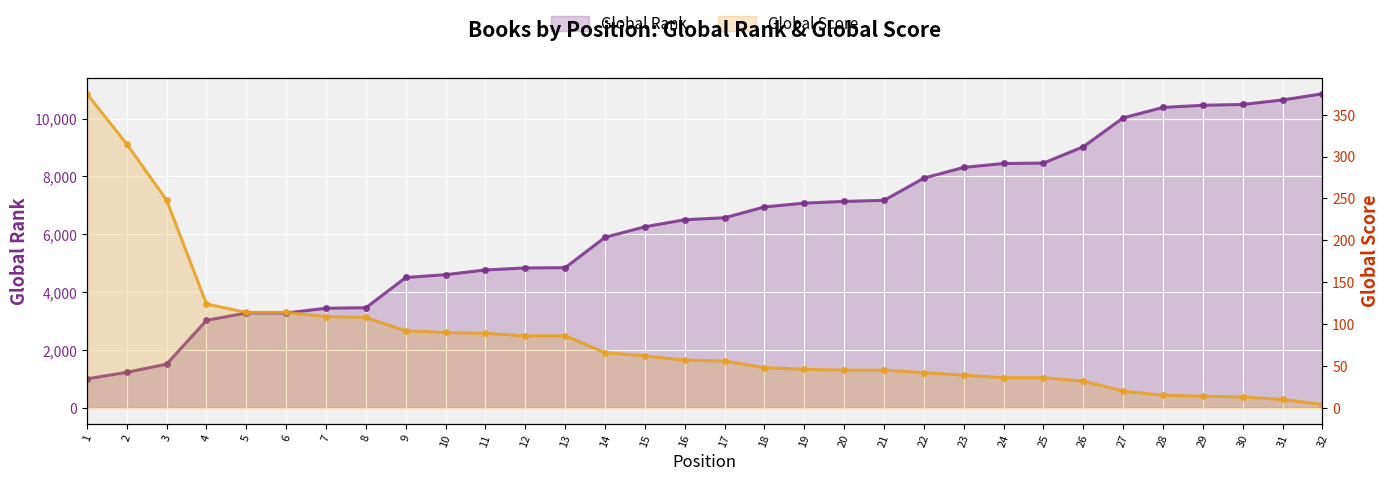

What is the smallest value displayed?

4